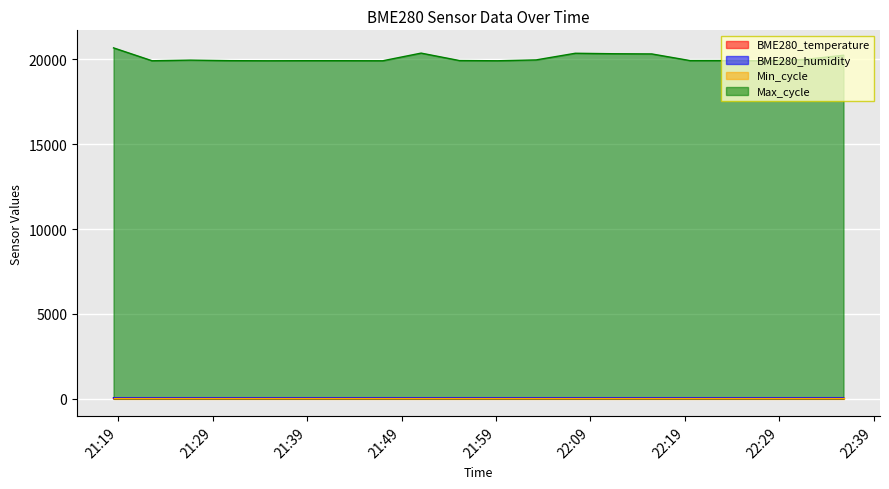

What is the highest value of the Max_cycle series?

20681.0